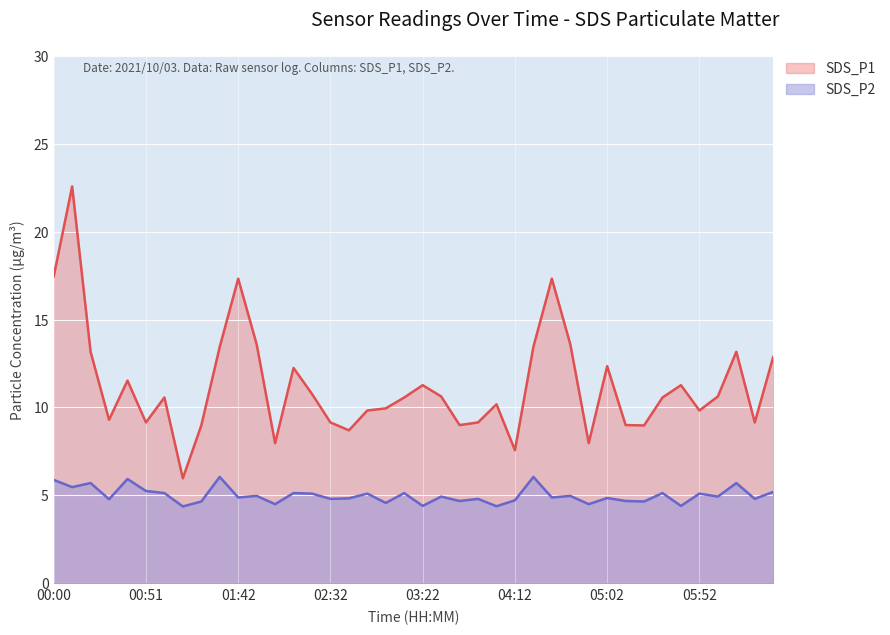

What is the sum of the SDS_P2 values at 02:42 and 04:42?

9.8